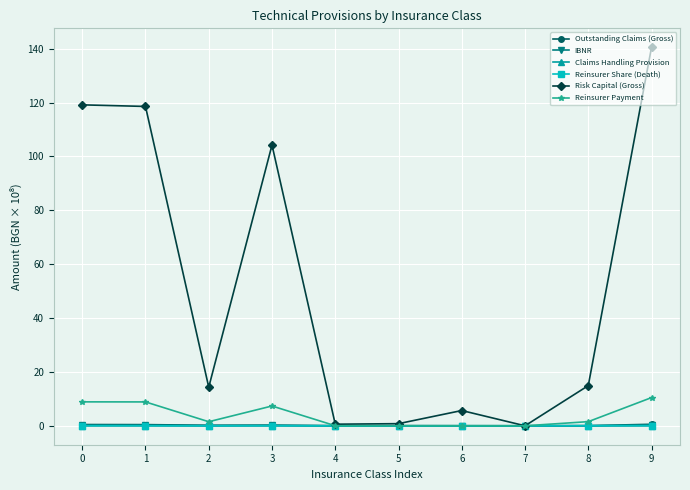

Count the number of categories in the chart.

10